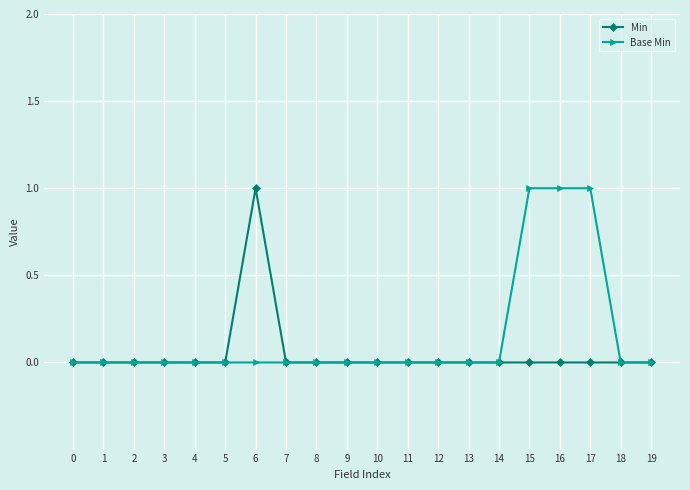

Is it true that Min equals 0 at 18?

True